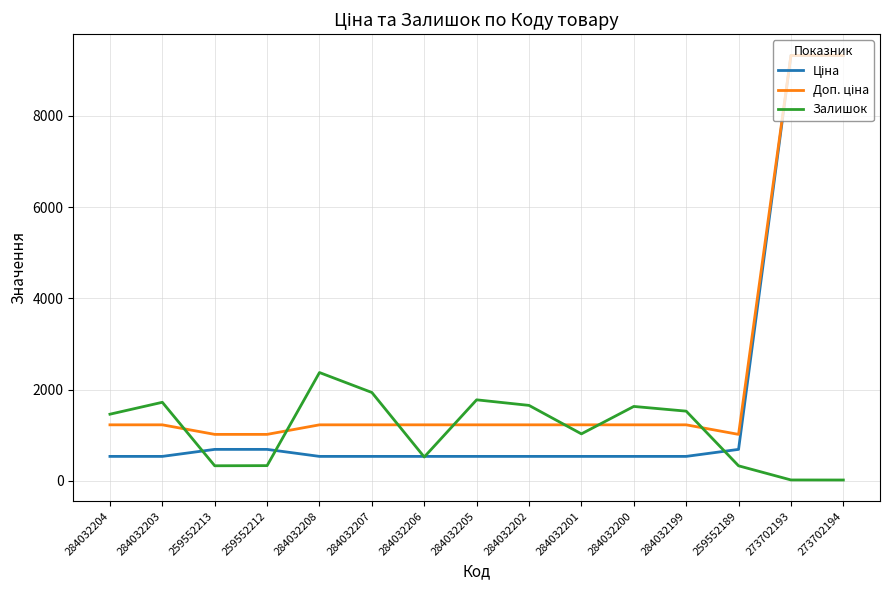

The value of Залишок at 284032207 is 1242.1. True or false?

False